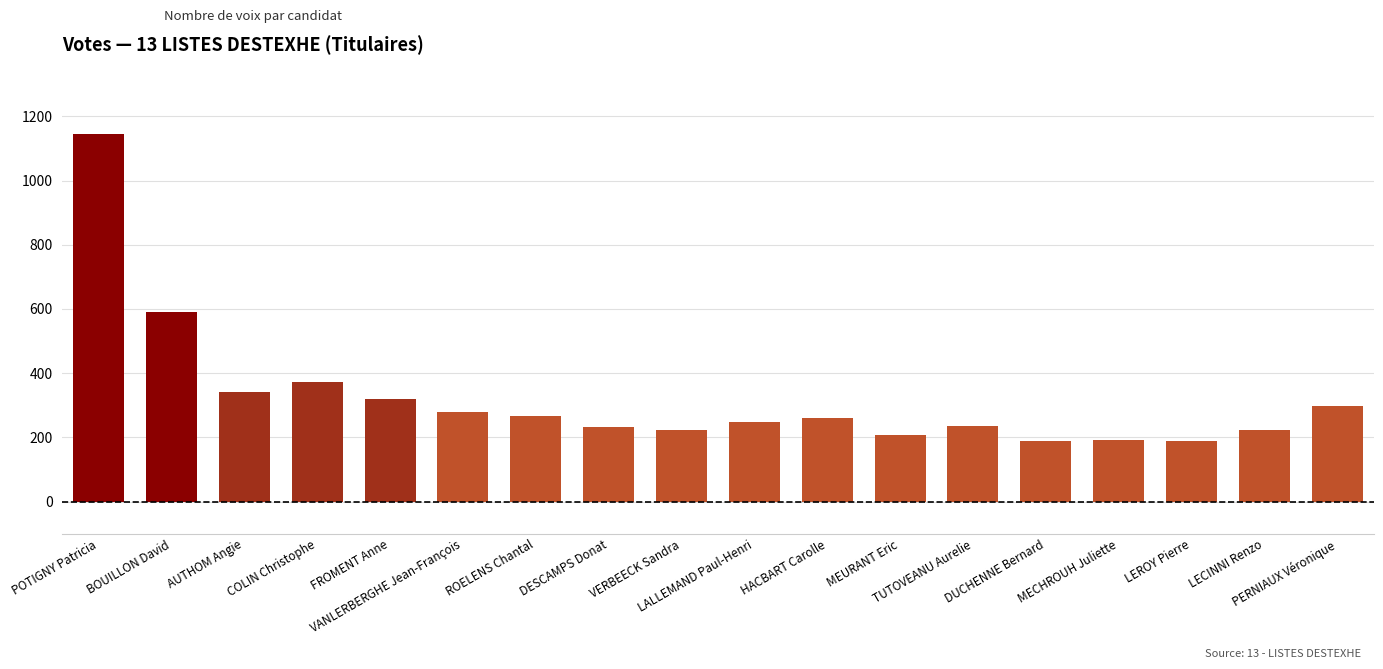

Are the bars grouped side by side (vs. stacked)?

No